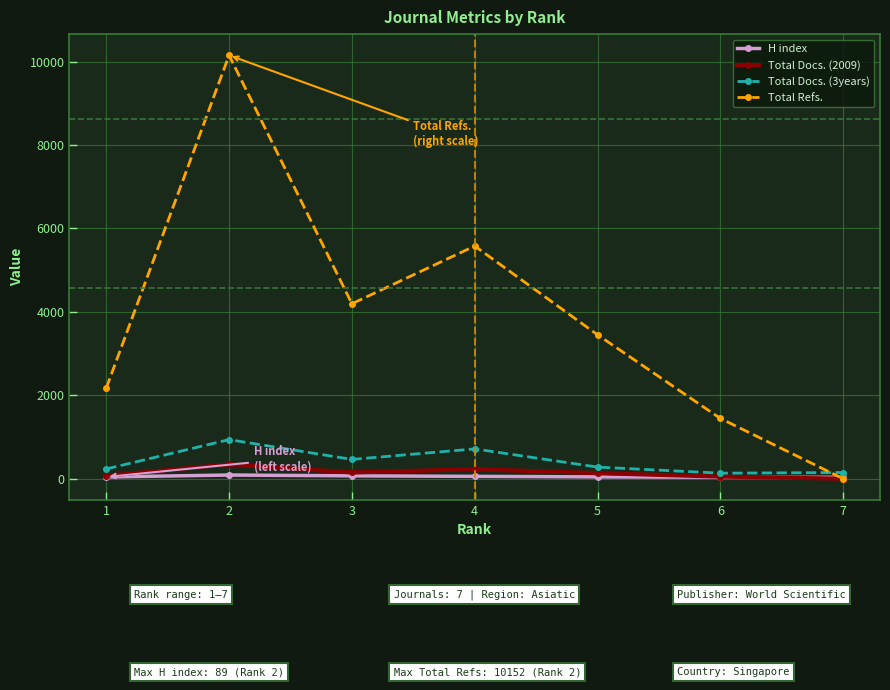

Which series has the widest spread of values?

Total Refs.